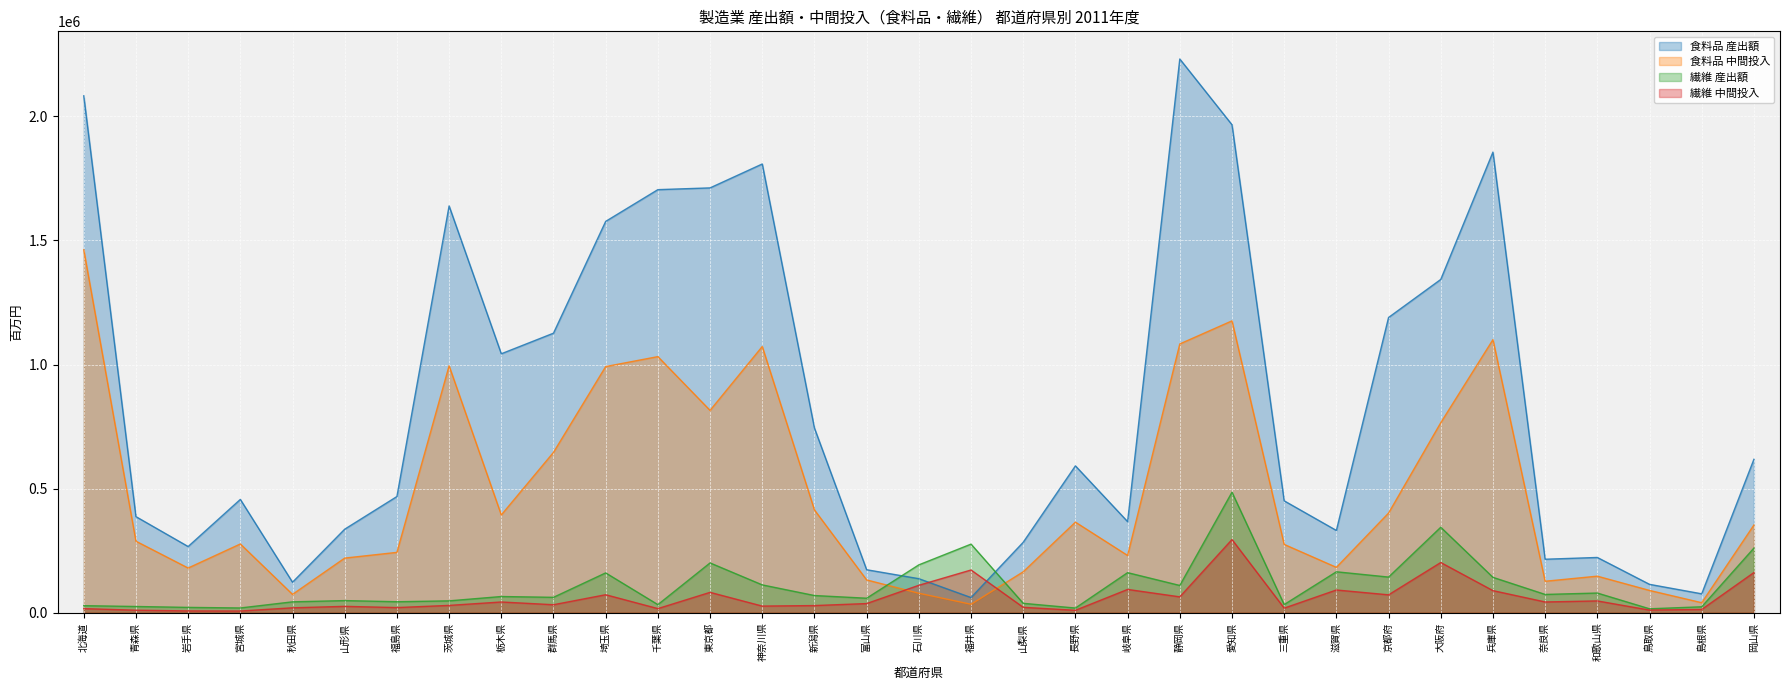

Which series ends up on top after the final intersection of 繊維 産出額 and 食料品 中間投入?

食料品 中間投入